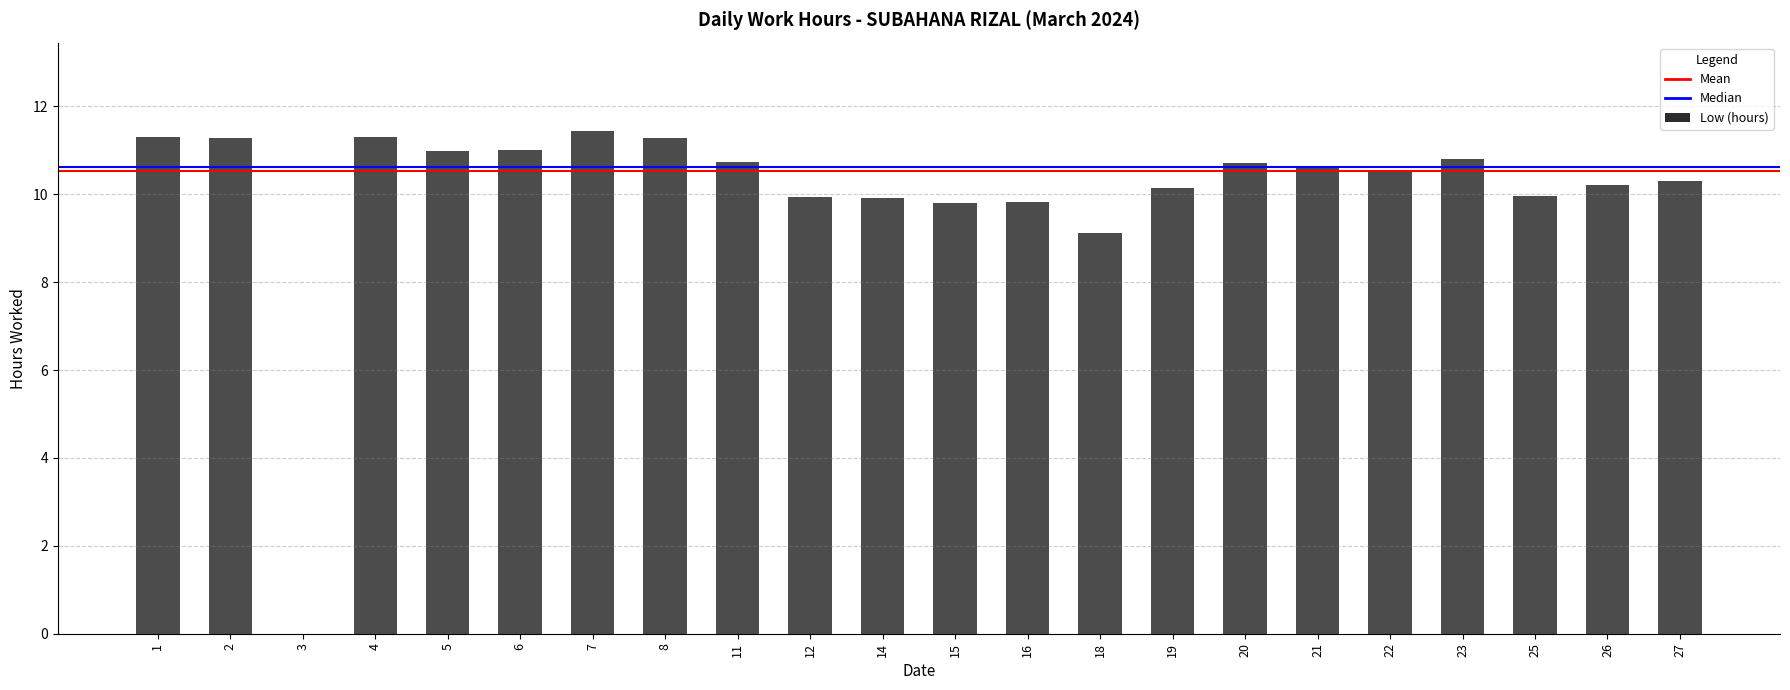

Where is the data nearest to the value 5?

18